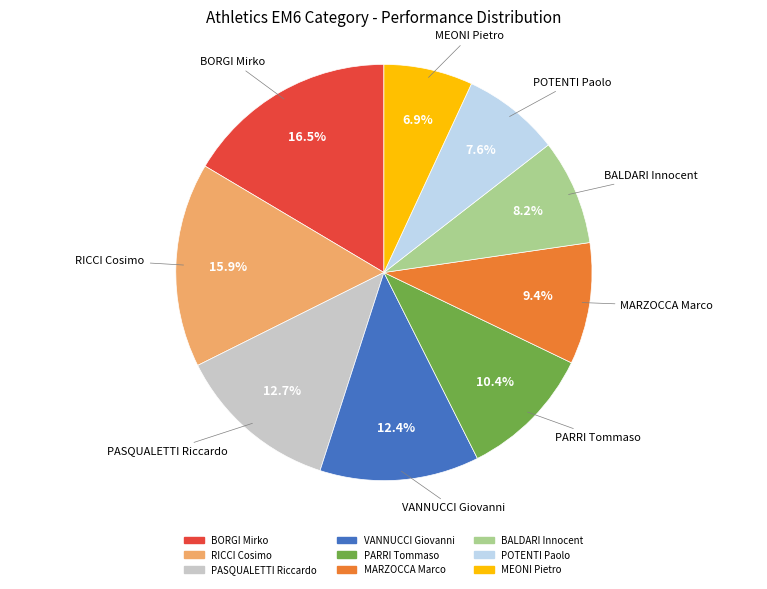

Is it true that RICCI Cosimo is 3% of the pie?

False